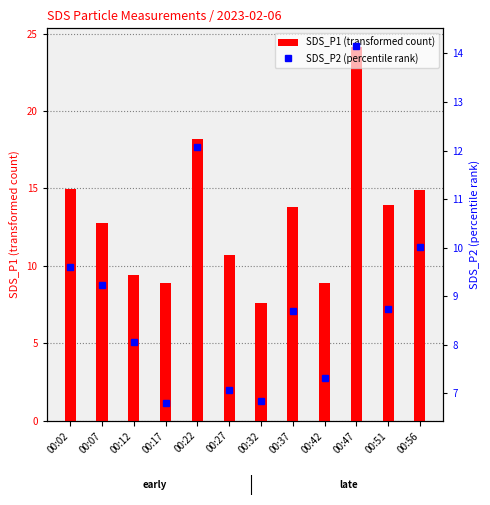

Which label corresponds to the smallest value in the chart?

00:17